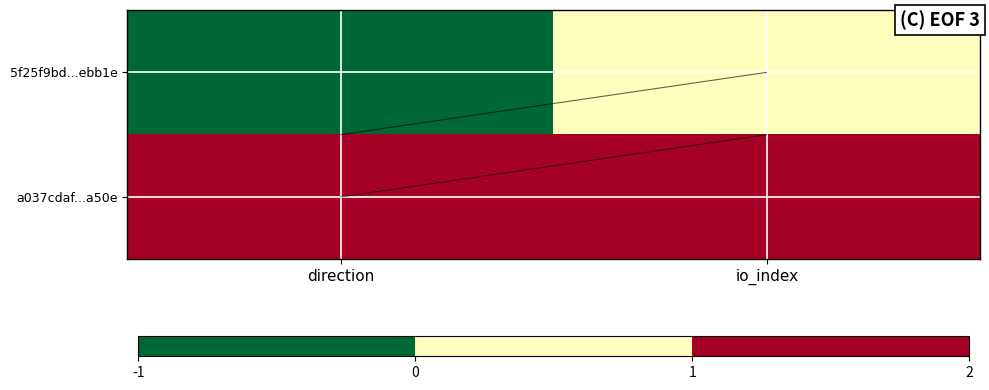

Read the a037cdaf...a50e value at io_index.

2